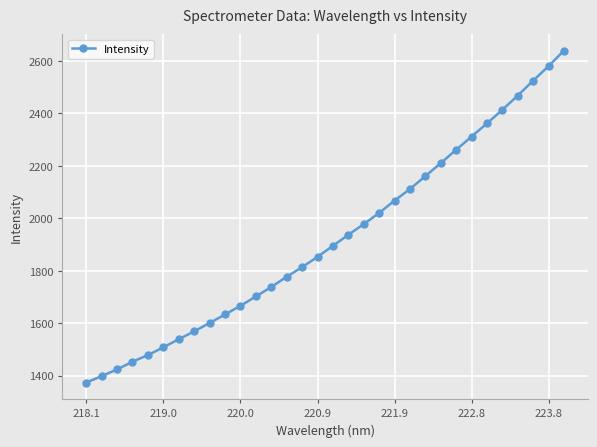

What is the minimum value shown in the chart?

1373.3